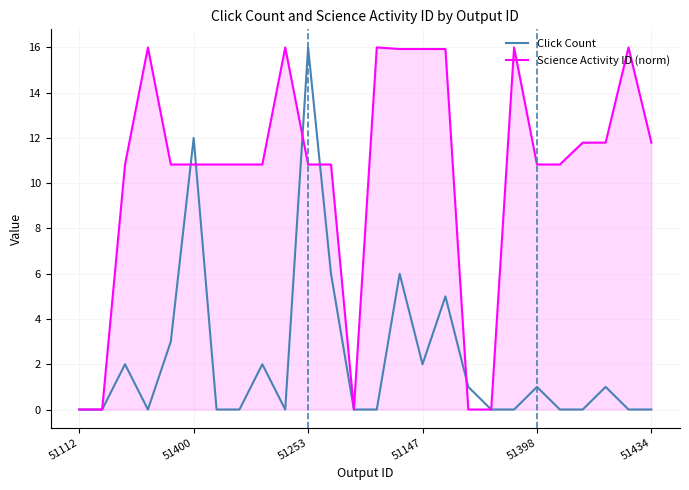

What is the maximum value for Science Activity ID (norm)?

16.0